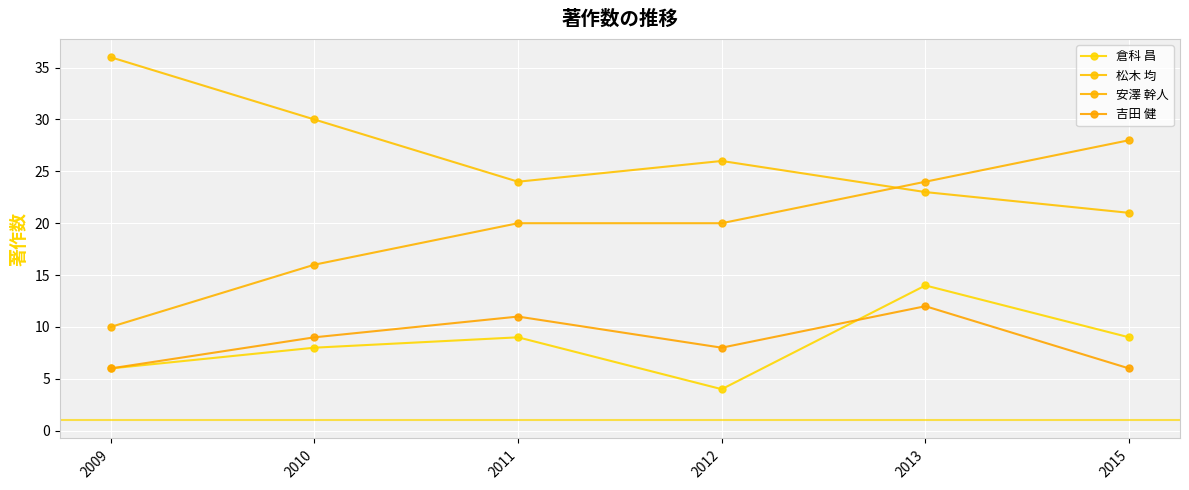

True or false: 安澤 幹人 has more than 2 points higher than both neighbors.

False